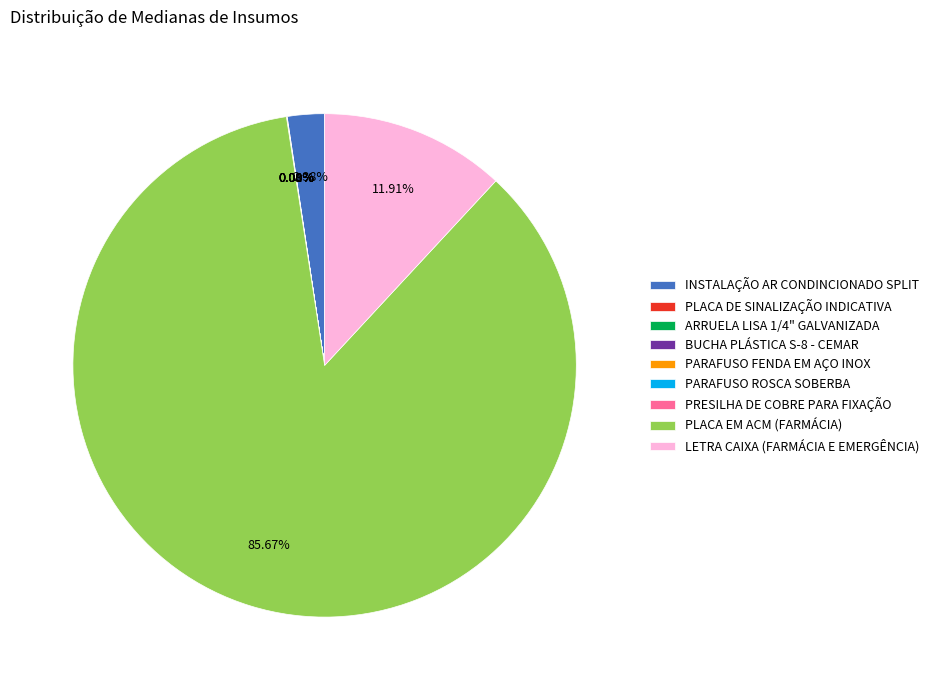

Does PLACA EM ACM (FARMÁCIA) account for over 50% of the chart?

Yes